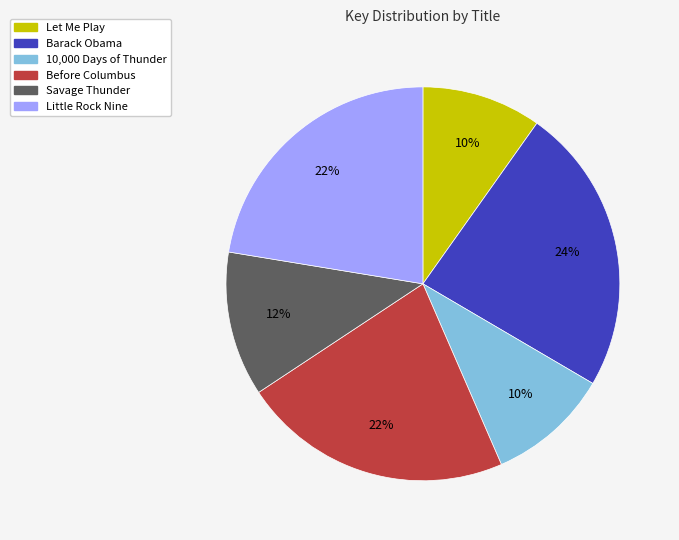

Count the number of slices in the pie.

6